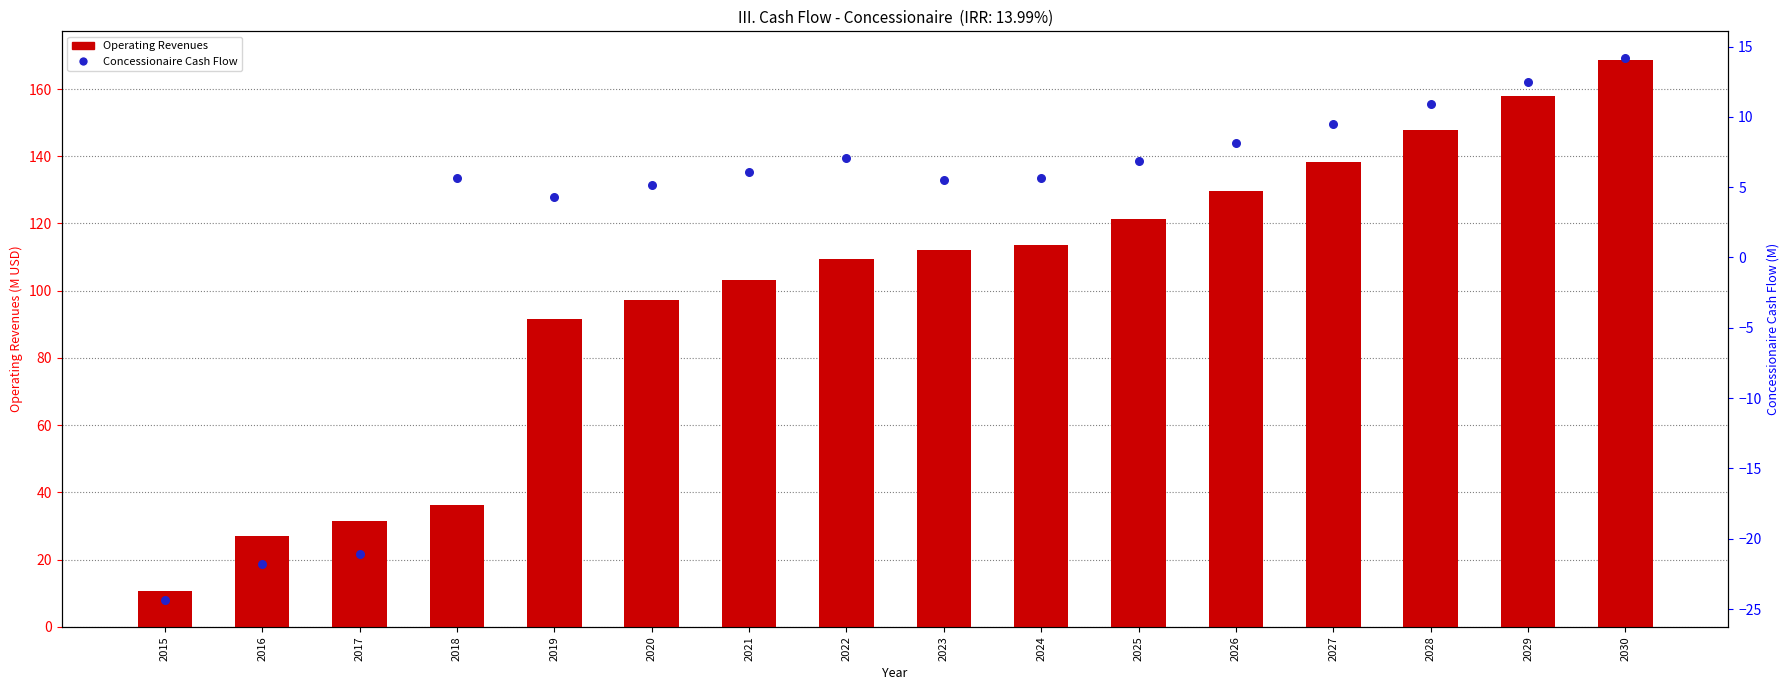

At which category is the sum across all series the highest?

2030